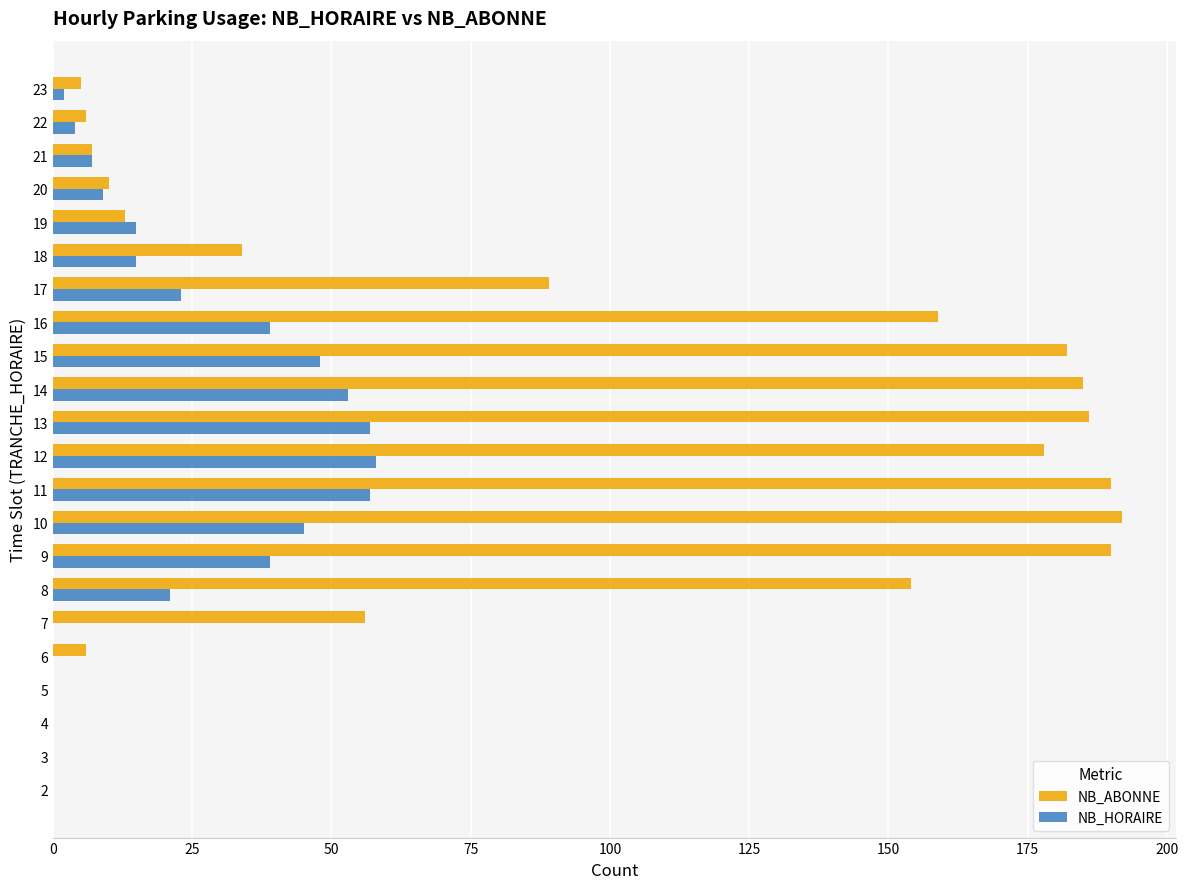

Which series has the largest total across all categories?

NB_ABONNE